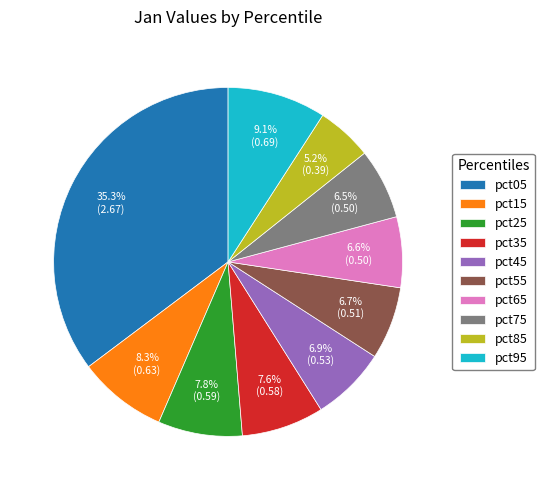

To the nearest percent, what is the difference between the pct05 and pct55 slice percentages?

29%